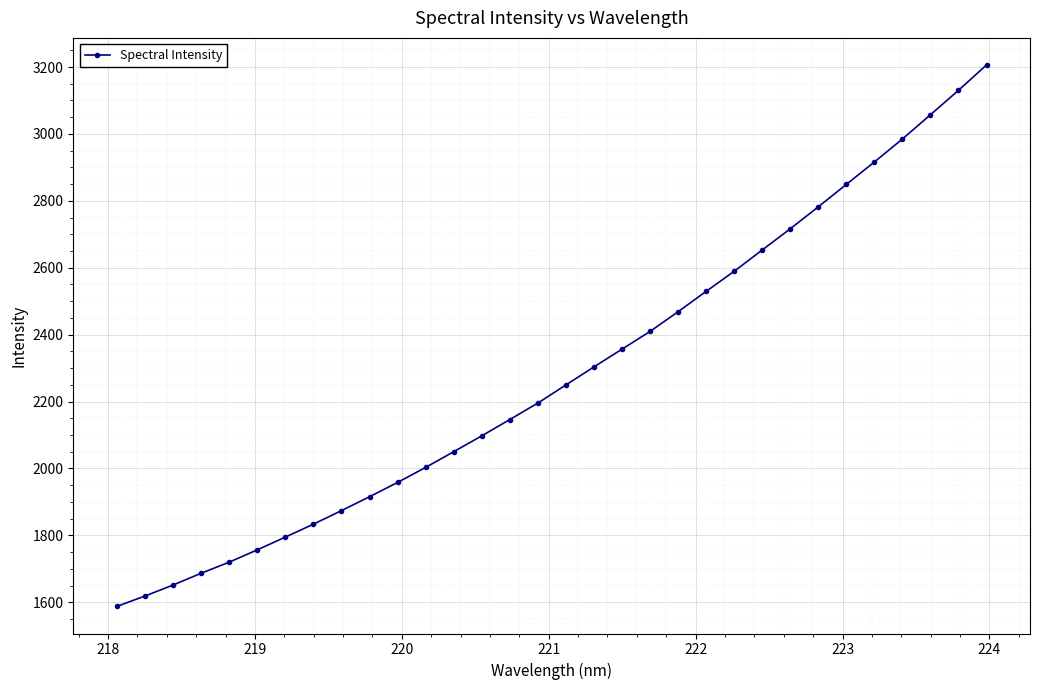

What is the value of the 26th point from the left?

2782.2